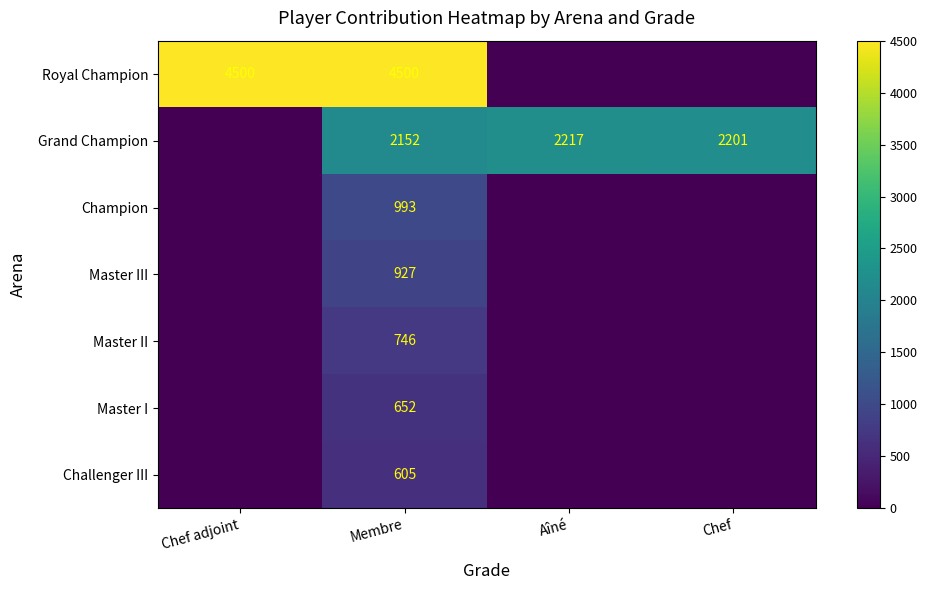

How many data points does each series have?

4